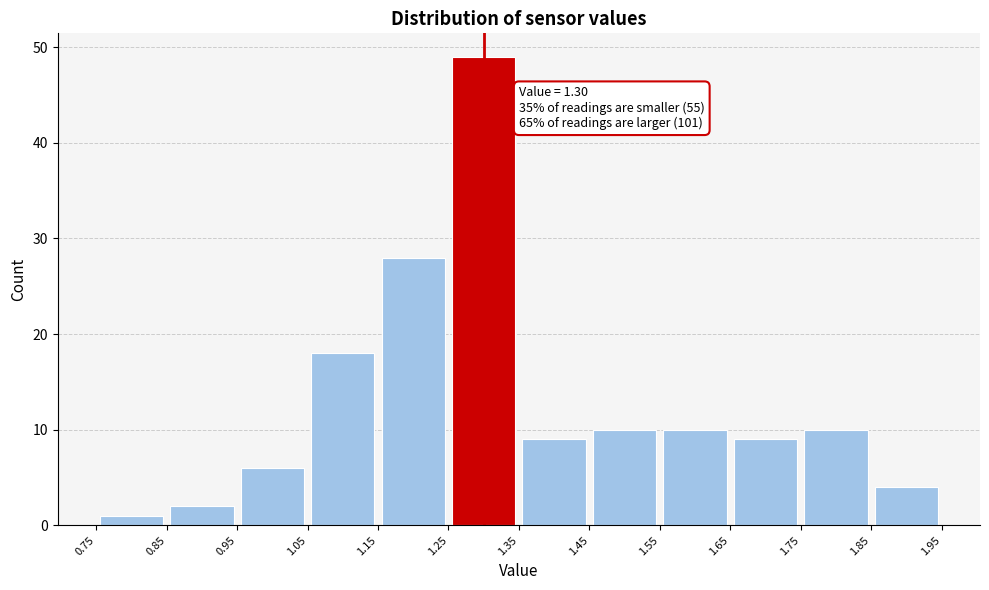

Which range on the x-axis has the tallest bar?

1.25 to 1.35